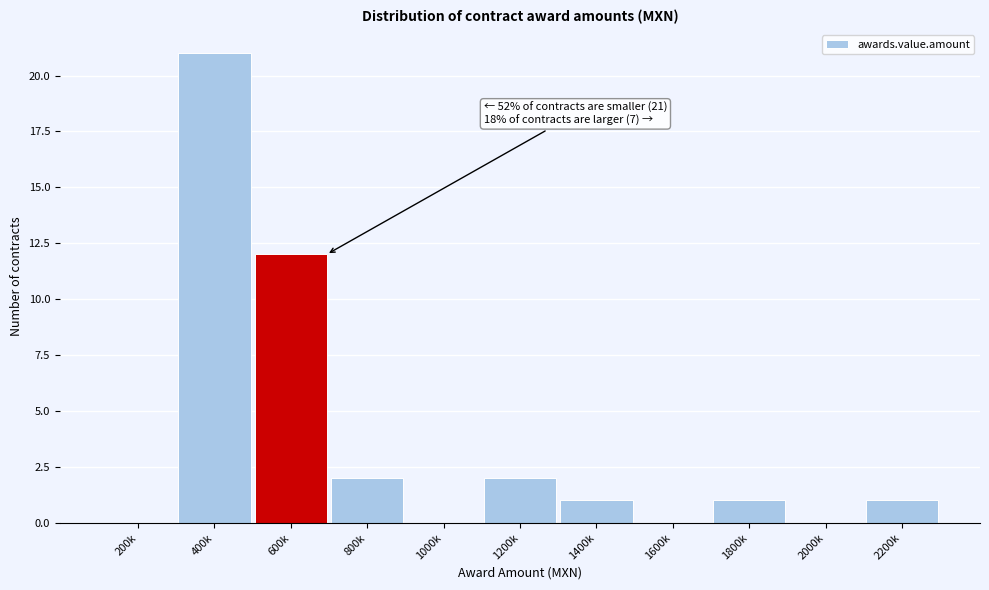

Reading right to left, list all the values displayed in this chart.

2200k=1	2000k=0	1800k=1	1600k=0	1400k=1	1200k=2	1000k=0	800k=2	600k=12	400k=21	200k=0